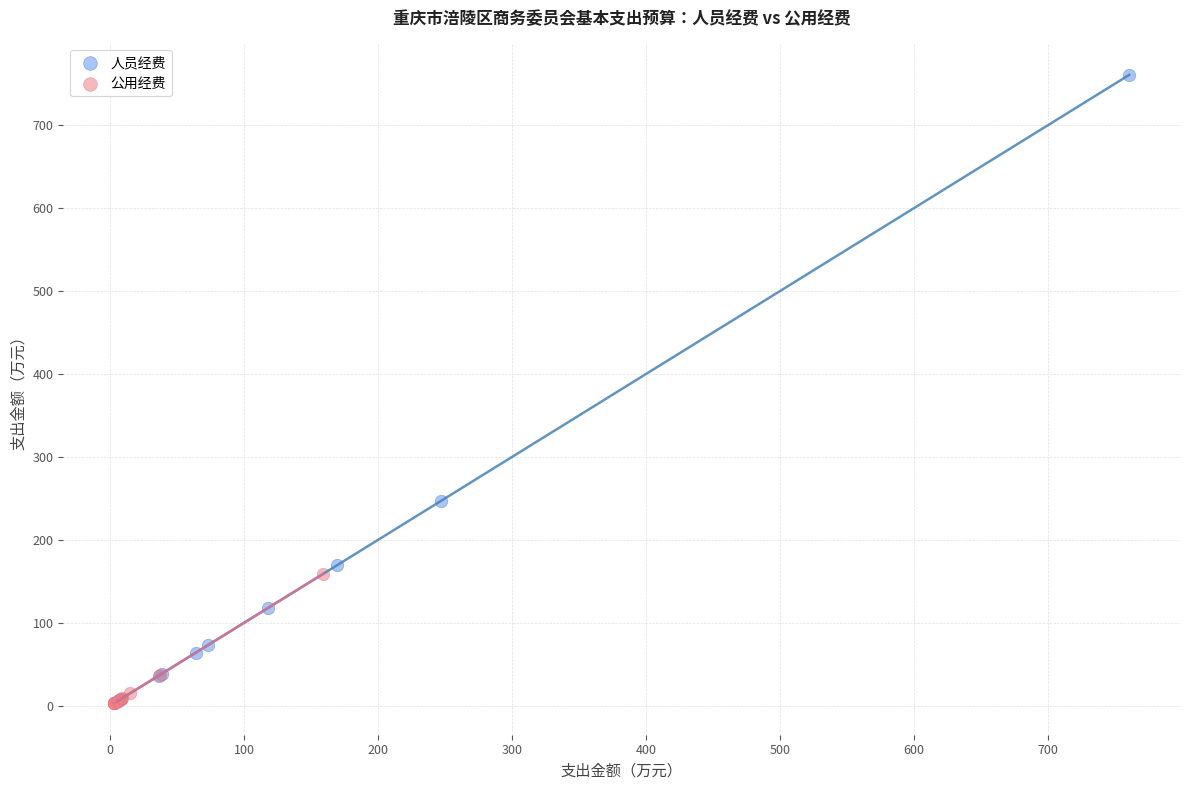

Which series has the largest Y range (max minus min)?

人员经费